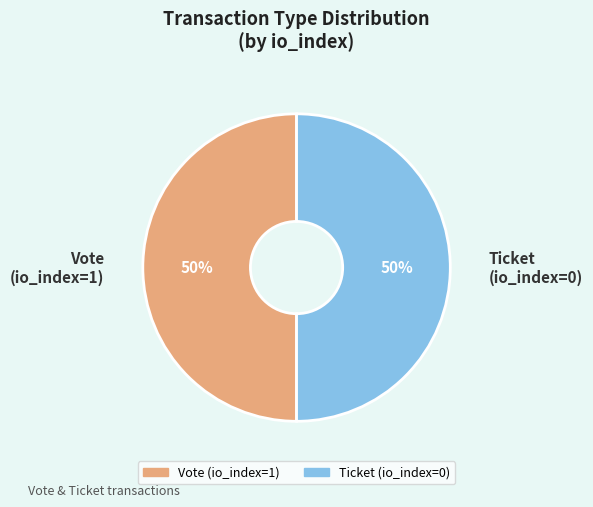

True or false: Vote (io_index=1) accounts for 50% of the total.

True